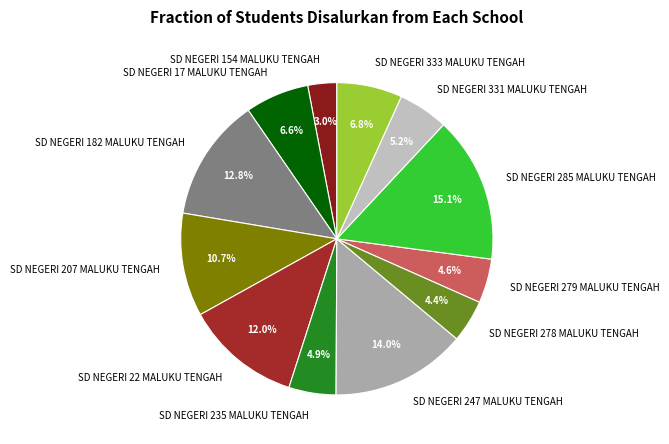

Does SD NEGERI 17 MALUKU TENGAH account for over 50% of the chart?

No